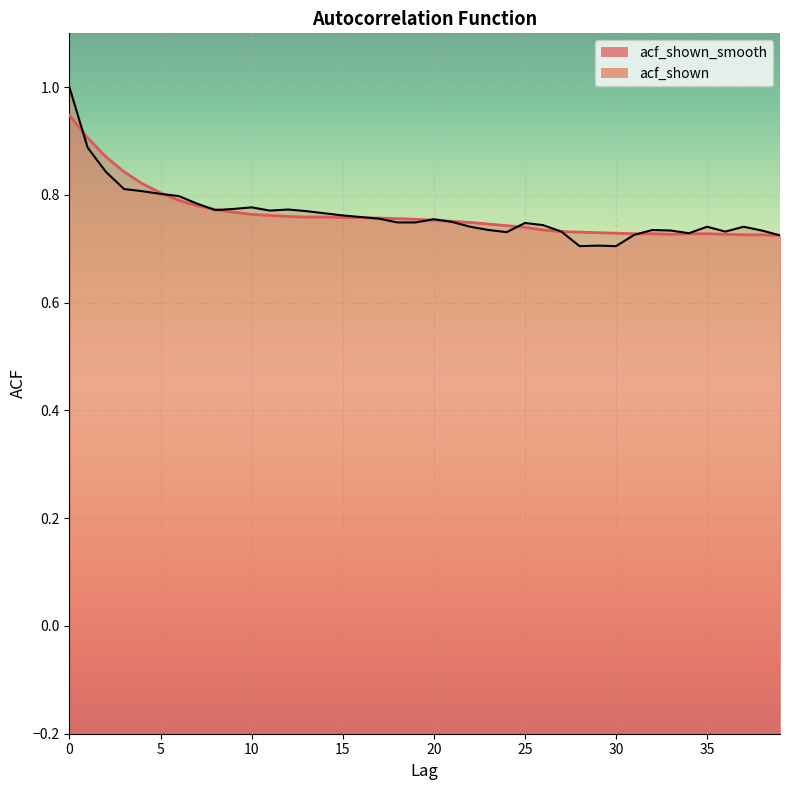

What is the total value across all series at 16?

1.5